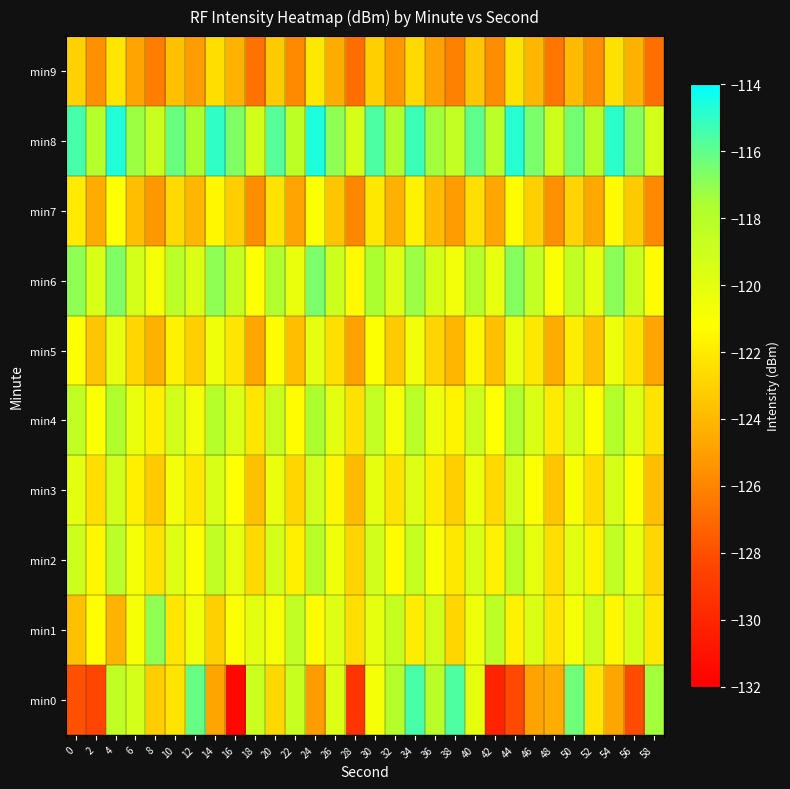

Between 6 and 18, which is larger?

18